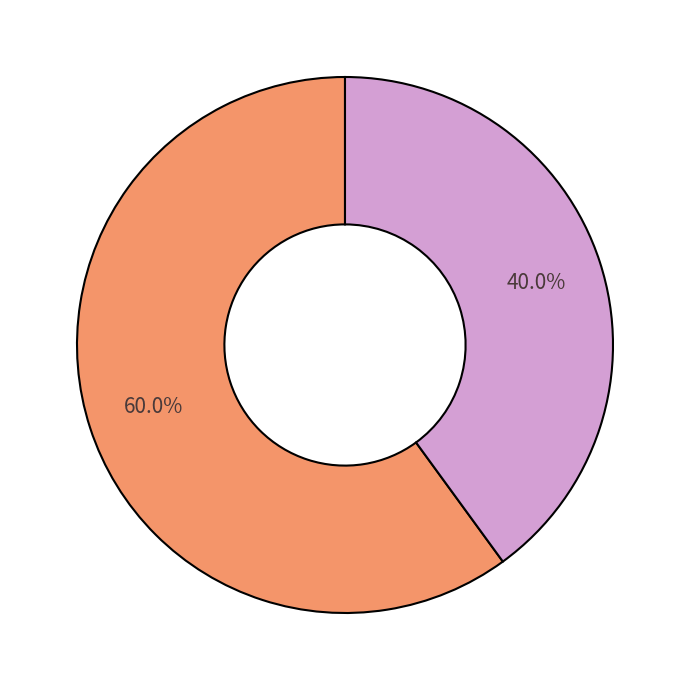

Is there any slice that represents more than half of the pie?

Yes